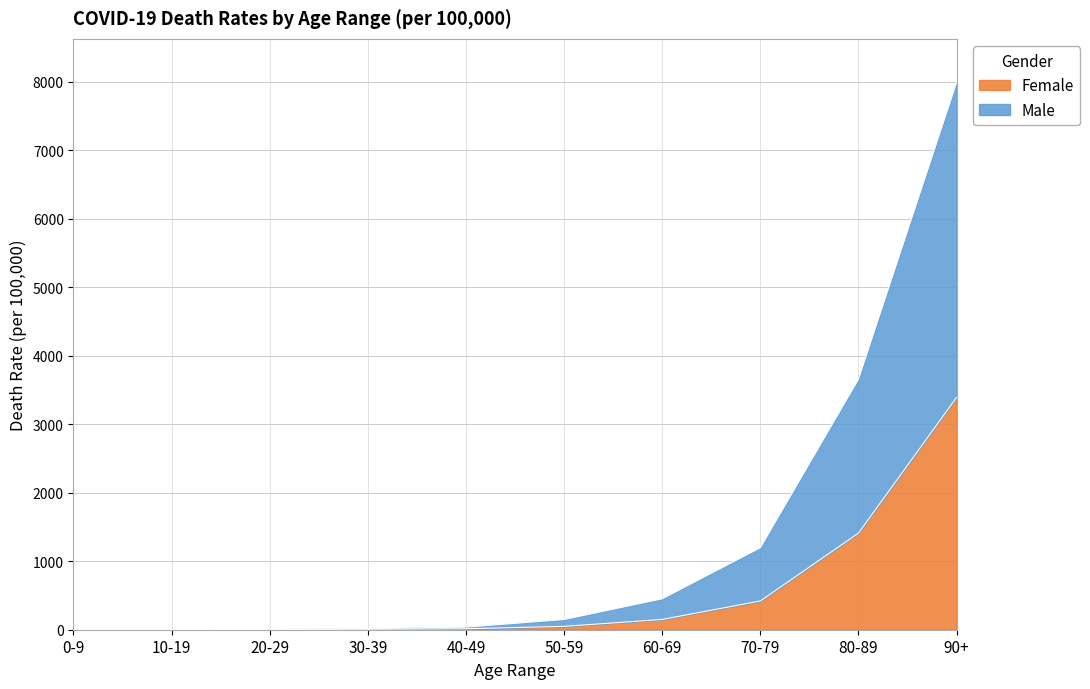

Which series has the largest total across all categories?

Male